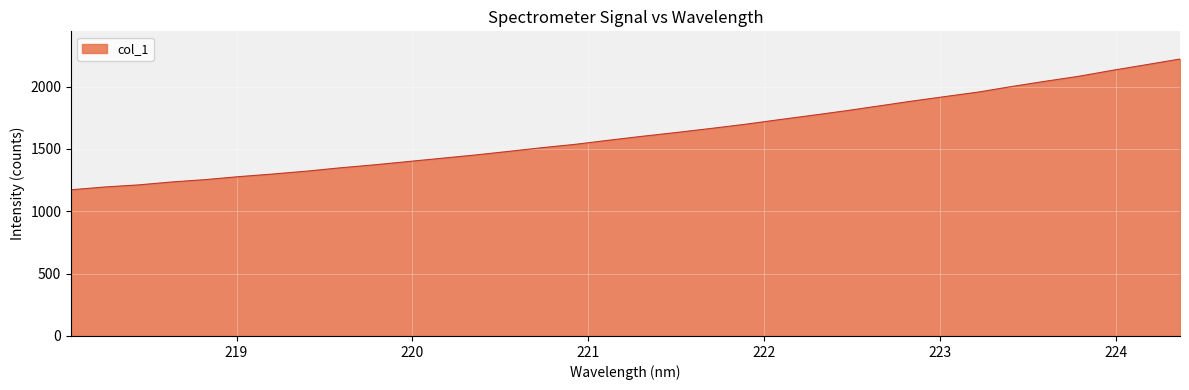

What is the smallest value displayed?

1172.6